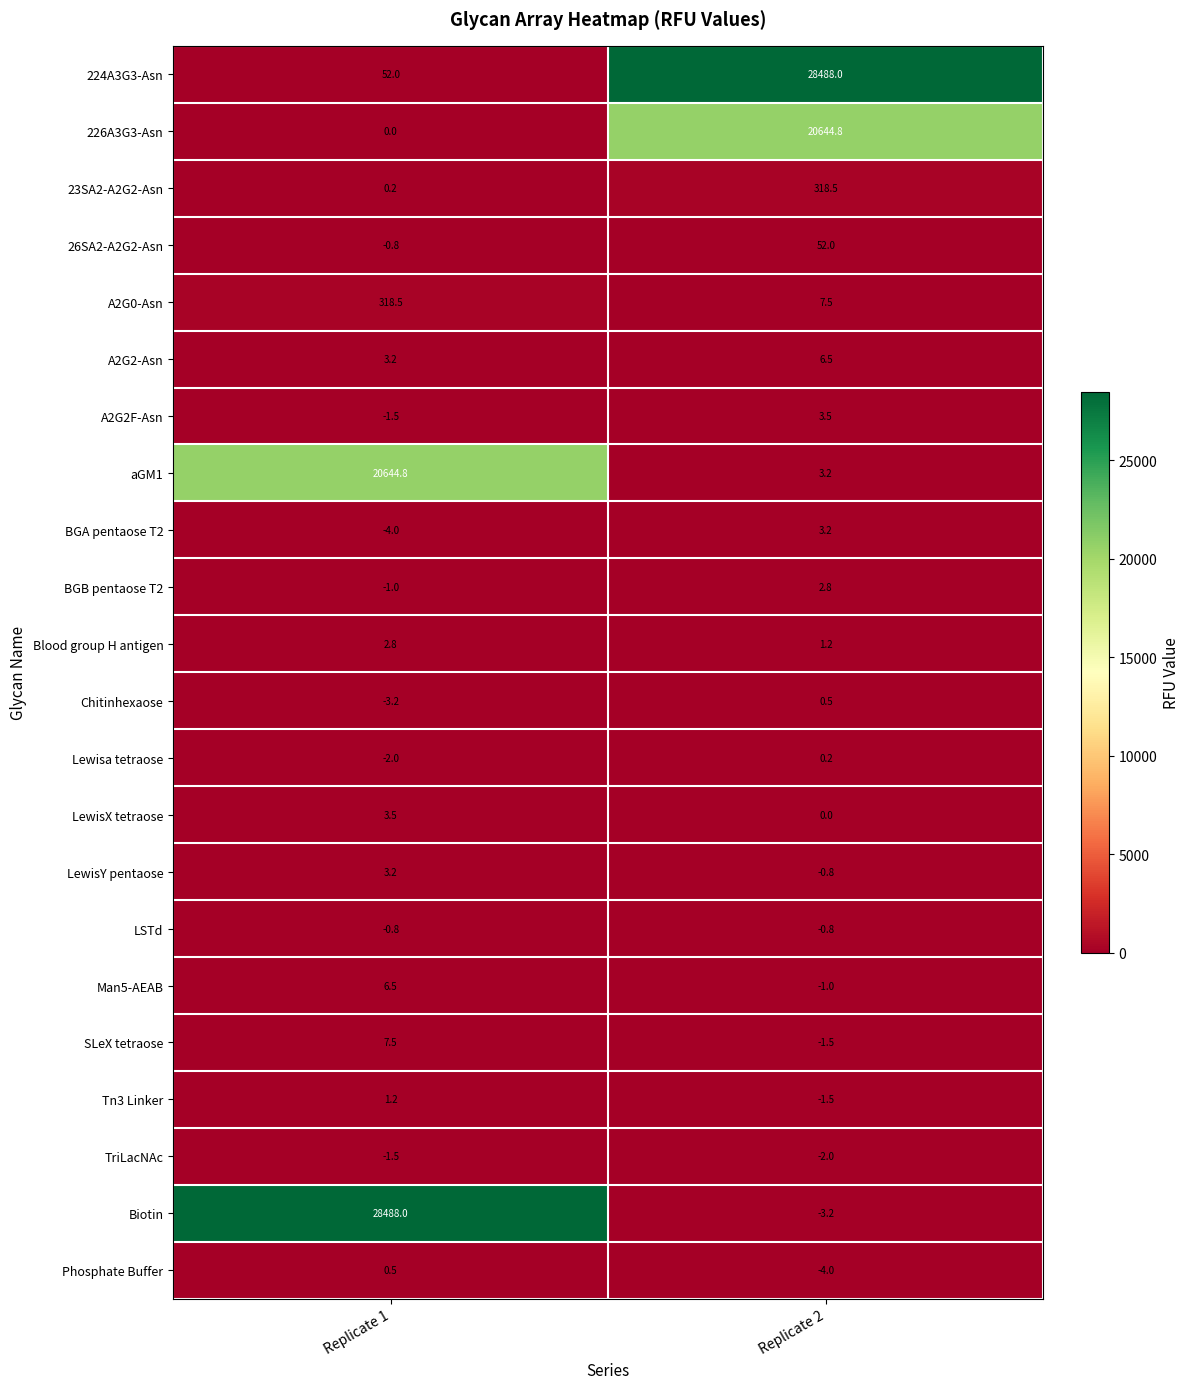

Which category has the lowest value in the LewisY pentaose series?

Replicate 2